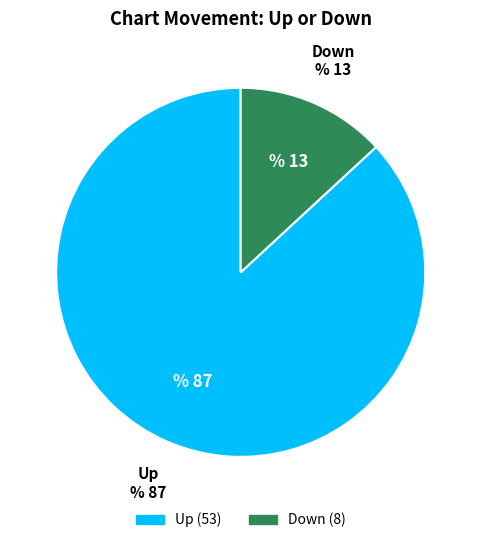

Is there any slice that represents more than half of the pie?

Yes